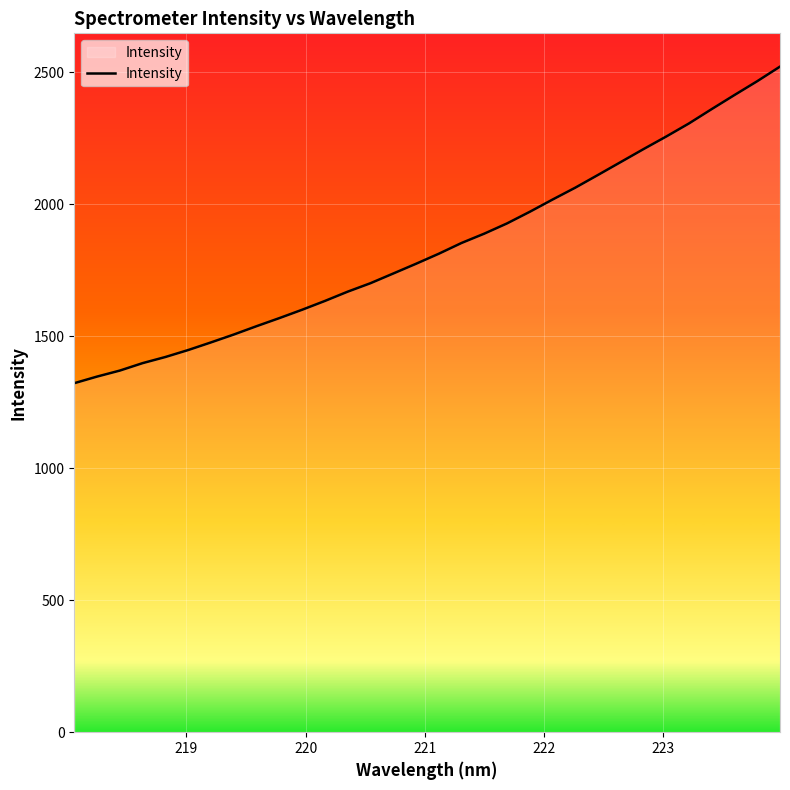

What is the minimum value shown in the chart?

1321.7